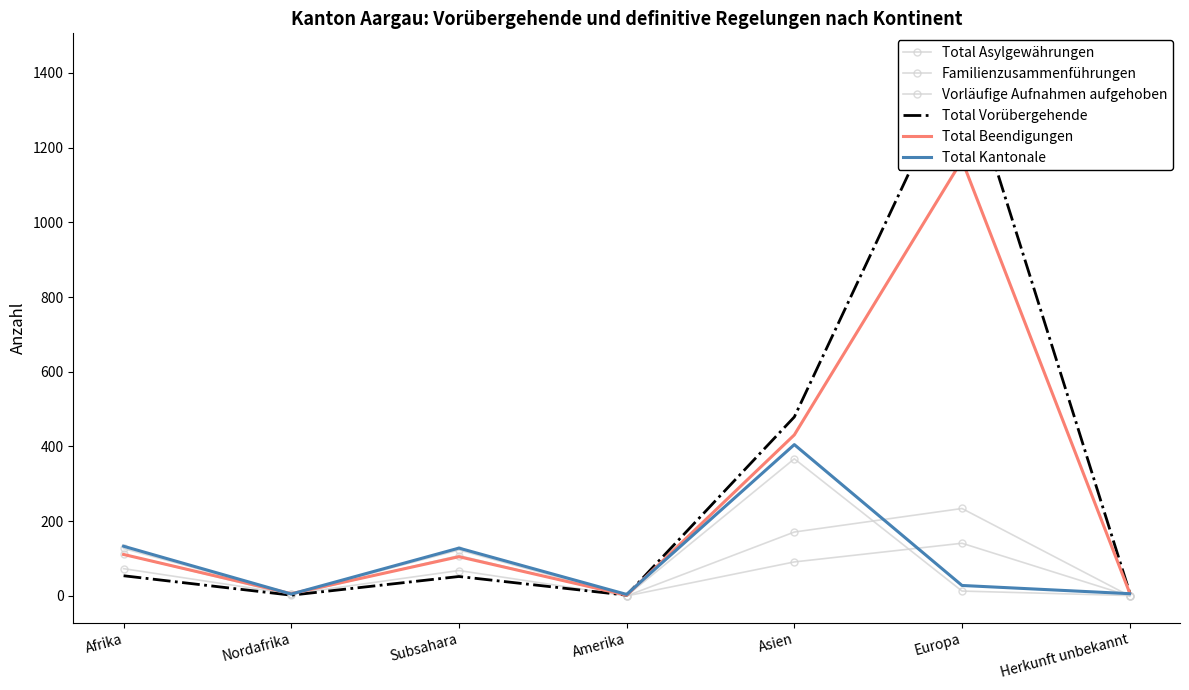

What is the average value of the Total Asylgewährungen series?

94